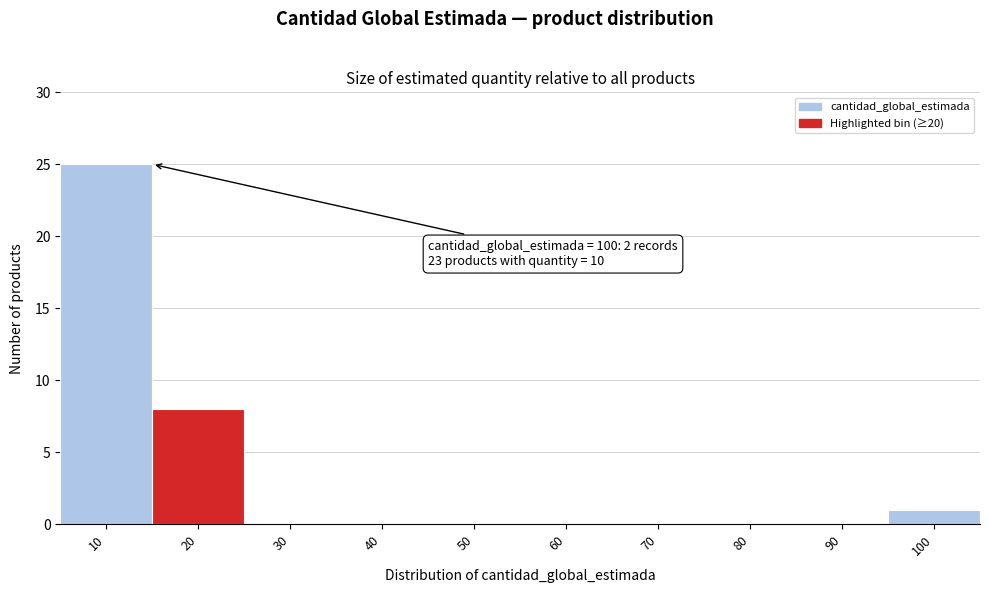

Reading left to right, what are all the values shown in this chart?

10=25	20=8	30=0	40=0	50=0	60=0	70=0	80=0	90=0	100=1